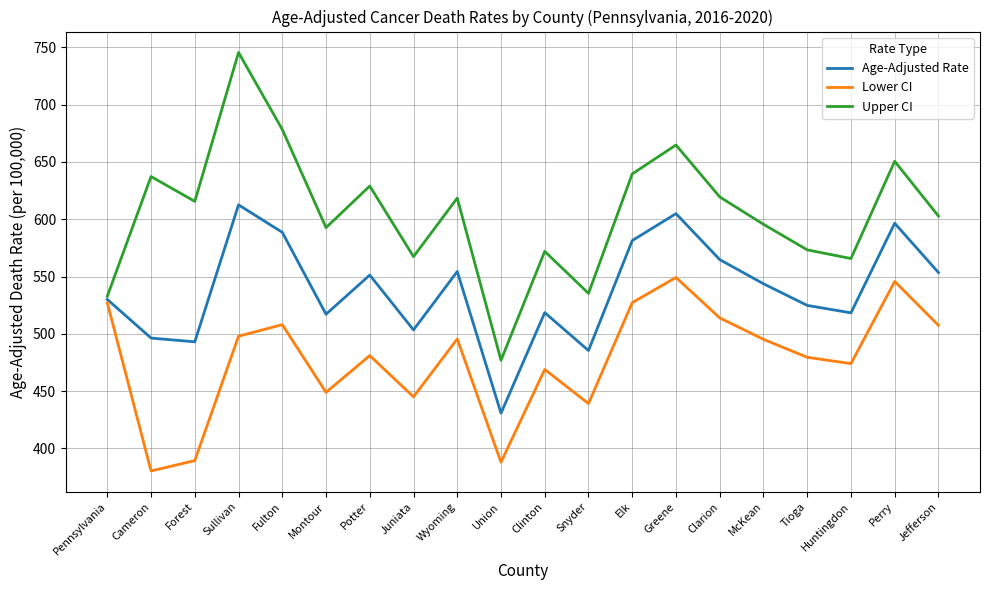

What are all the series names shown in the legend?

Age-Adjusted Rate, Lower CI, Upper CI